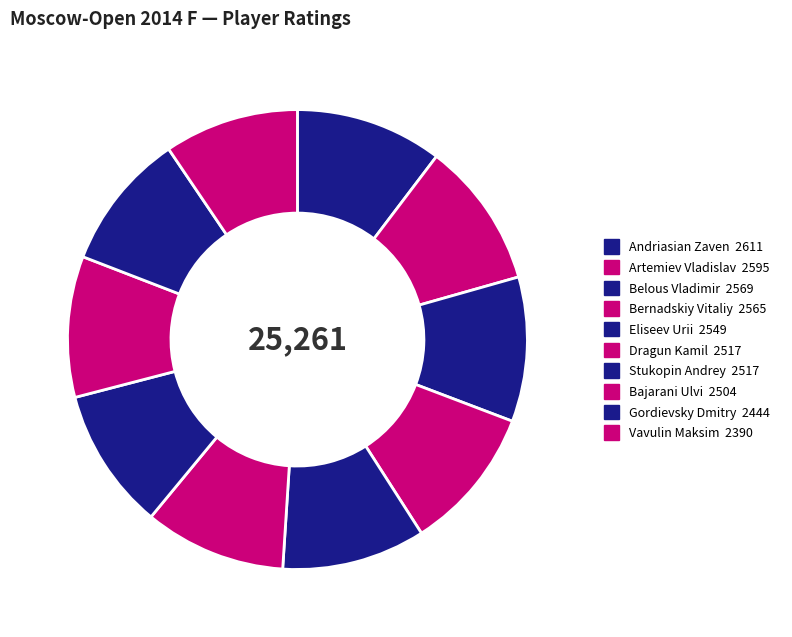

How many slices are in this pie chart?

10